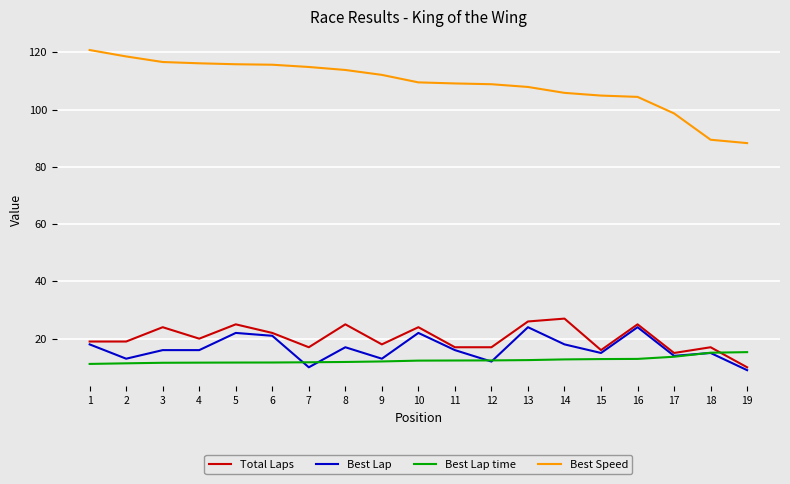

How many lines are shown in the chart?

4